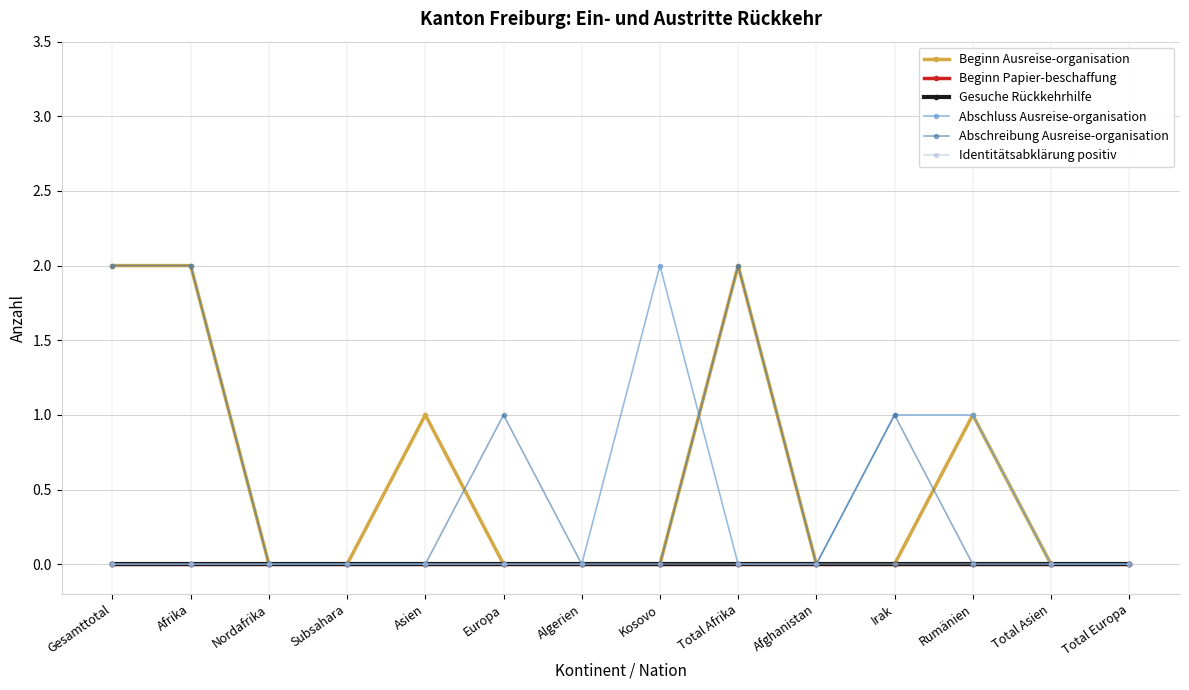

Reading right to left, what are all the values shown in this chart?

Beginn Ausreise-organisation: 0	0	1	0	0	2	0	0	0	1	0	0	2	2
Beginn Papier-beschaffung: 0	0	0	0	0	0	0	0	0	0	0	0	0	0
Gesuche Rückkehrhilfe: 0	0	0	0	0	0	0	0	0	0	0	0	0	0
Abschluss Ausreise-organisation: 0	0	1	1	0	0	2	0	0	0	0	0	0	0
Abschreibung Ausreise-organisation: 0	0	0	1	0	2	0	0	1	0	0	0	2	2
Identitätsabklärung positiv: 0	0	0	0	0	0	0	0	0	0	0	0	0	0